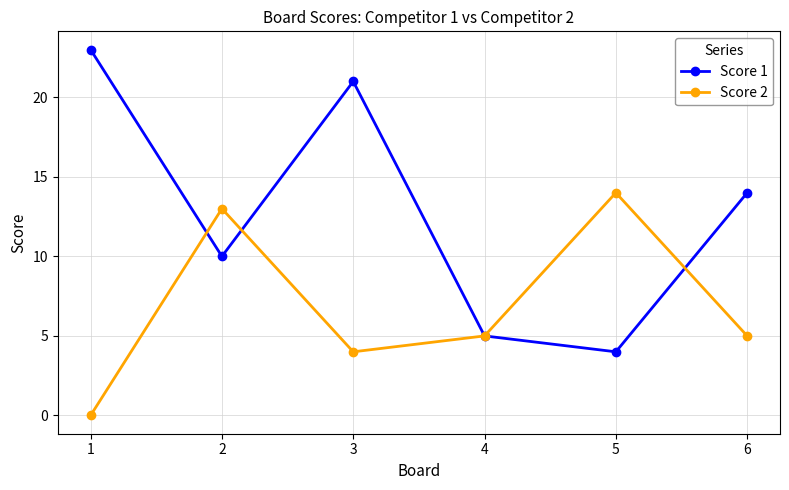

Where does the Score 1 series first go above 14?

1